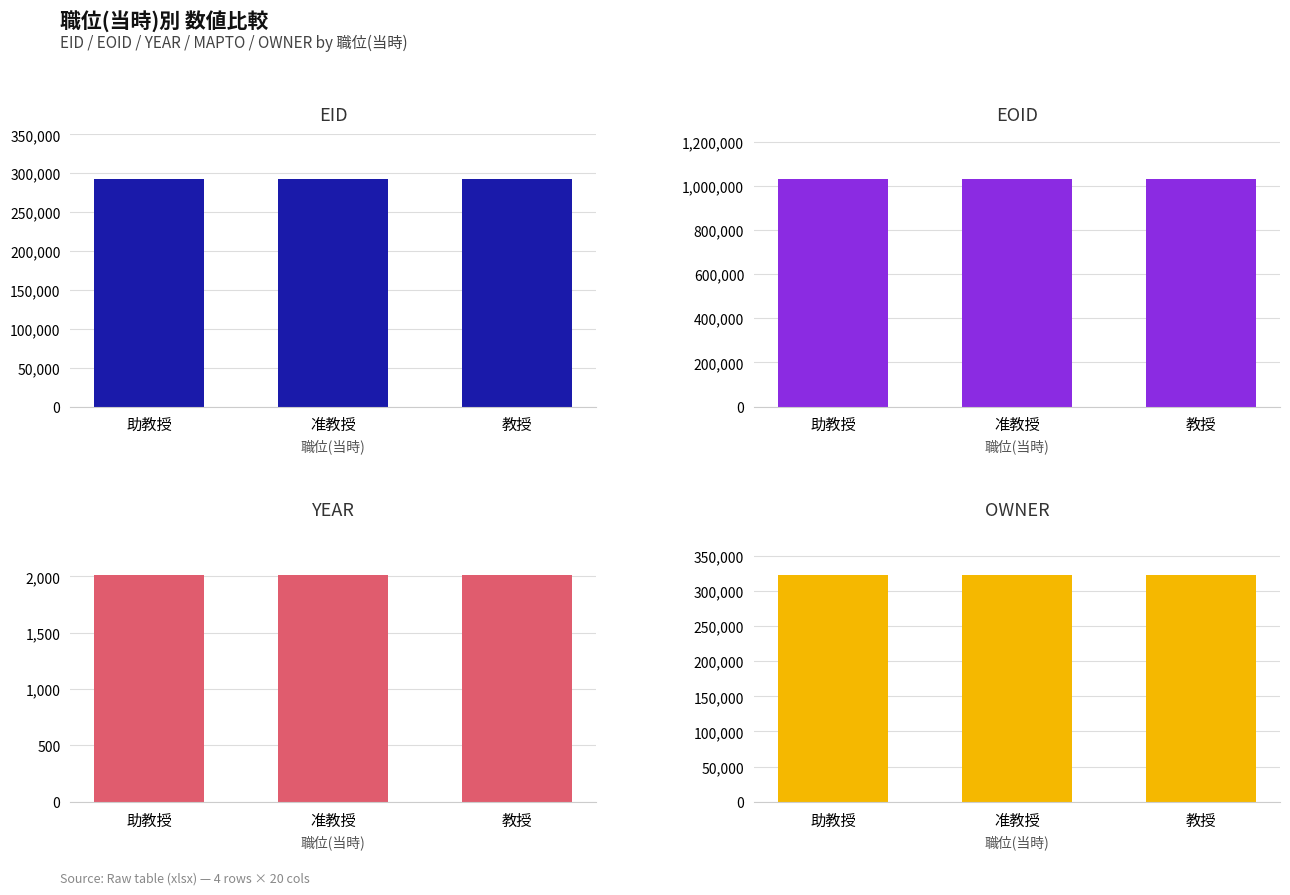

What are all the series names shown in the legend?

EID, EOID, YEAR, OWNER